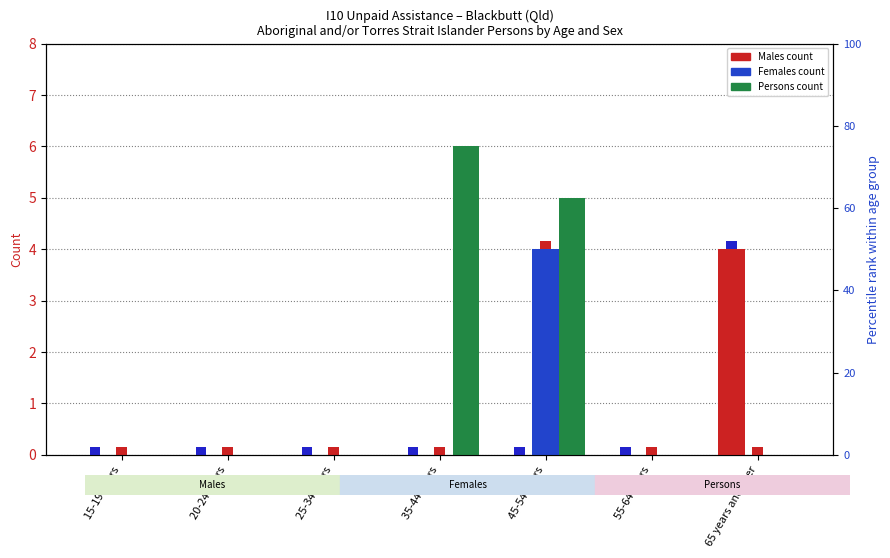

What is the maximum value shown in the chart?

6